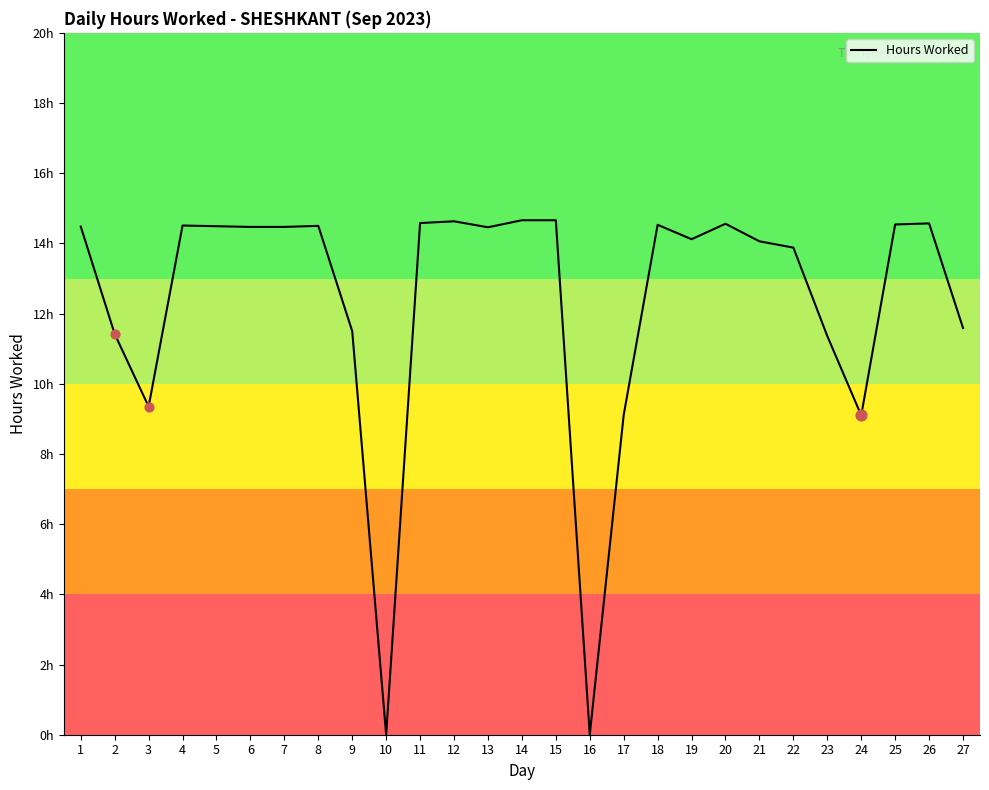

What is the change in value from 13 to 20?

+0.1